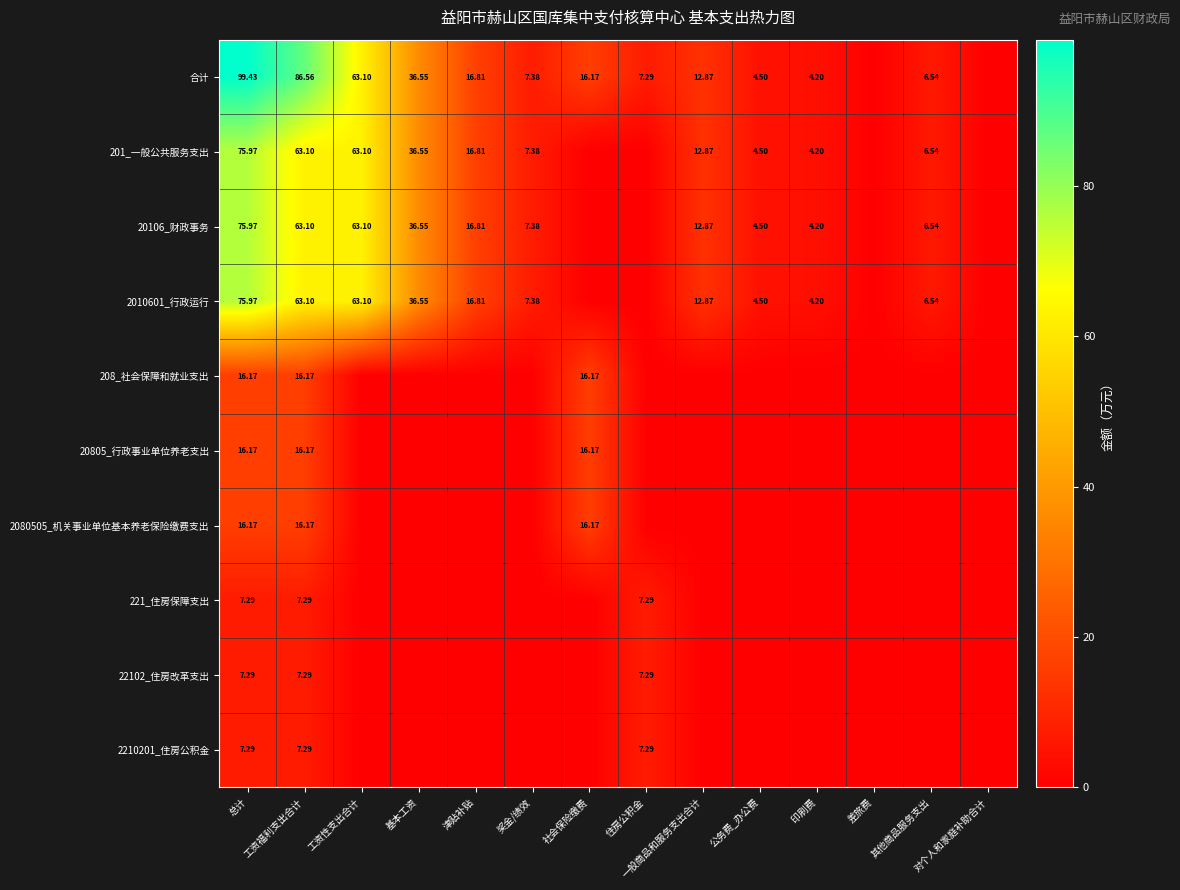

True or false: 20106_财政事务 has a value of 63.1 at 工资福利支出合计.

True